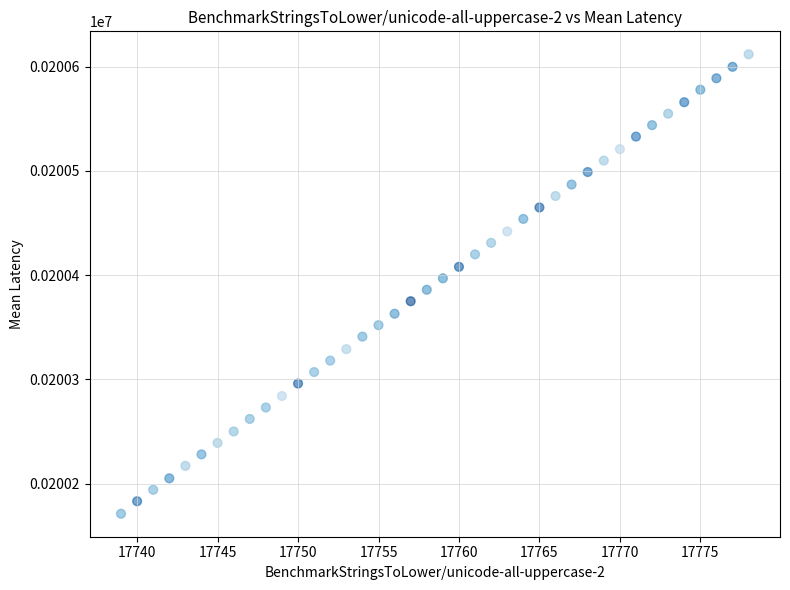

What is the range of Y values (max minus min)?

441